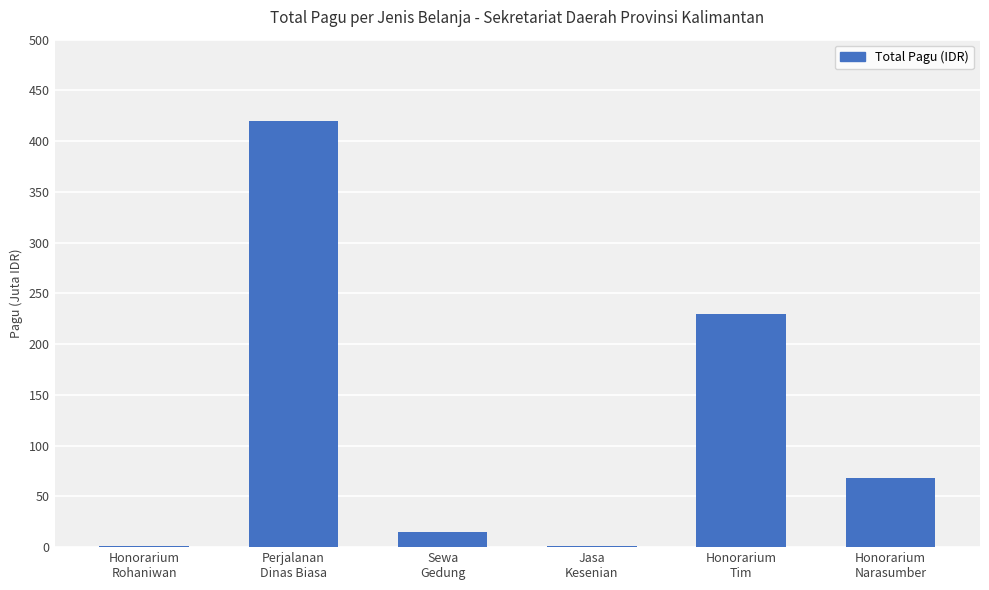

Are the bars horizontal?

No